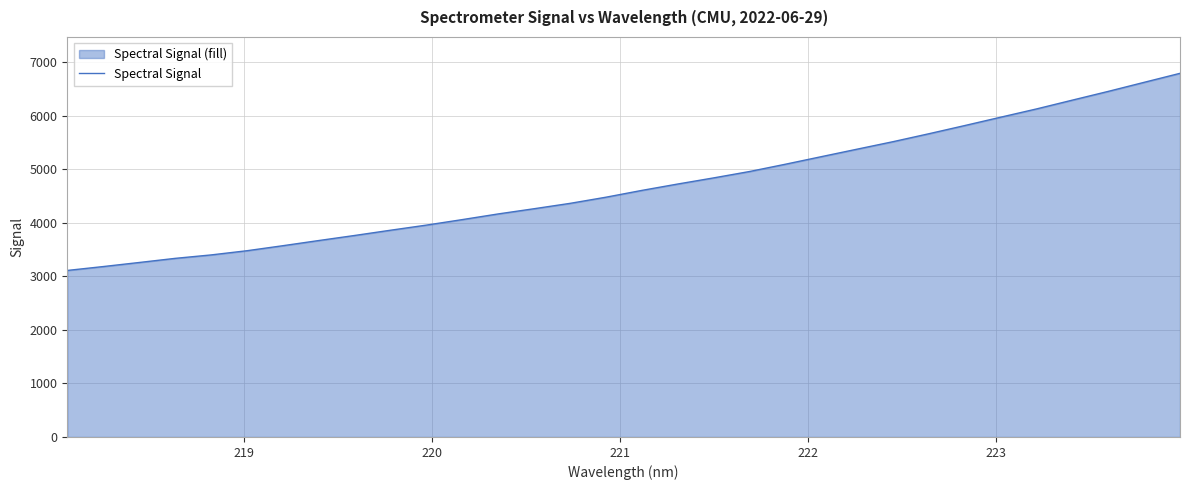

Does the chart have visible grid lines?

Yes